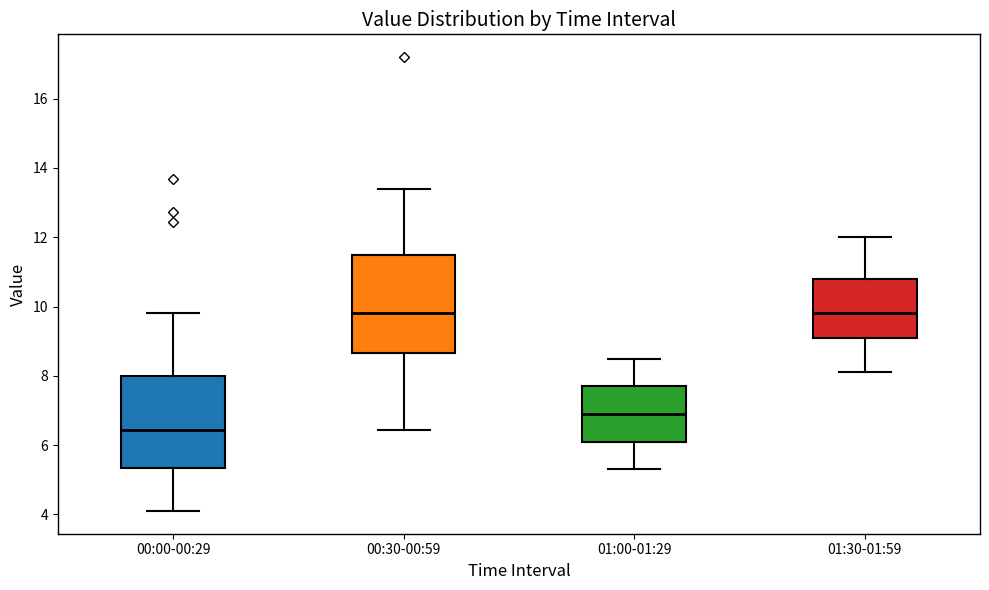

Which box has the lowest median line?

00:00-00:29